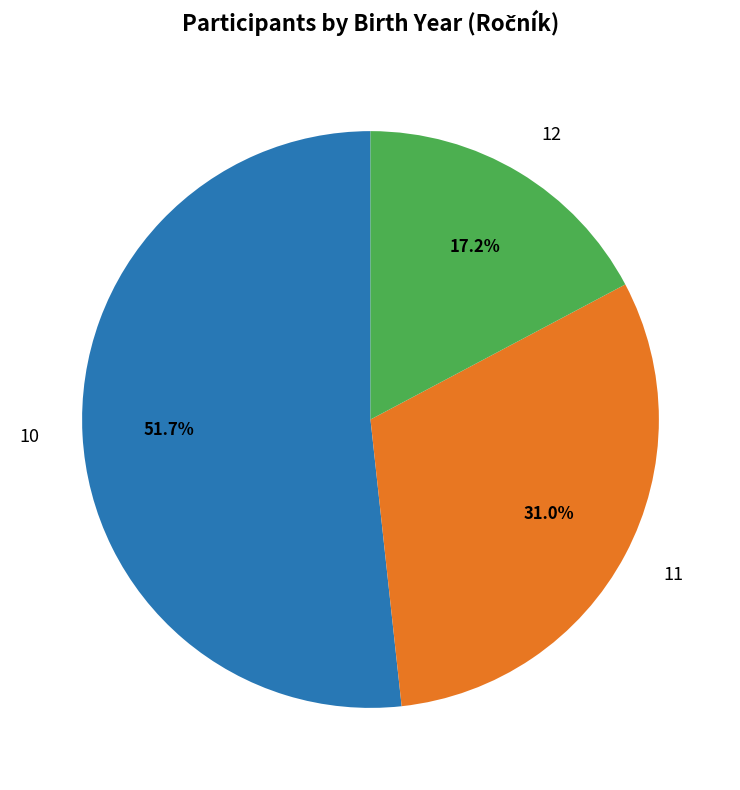

To the nearest percent, what is the average slice percentage?

33%